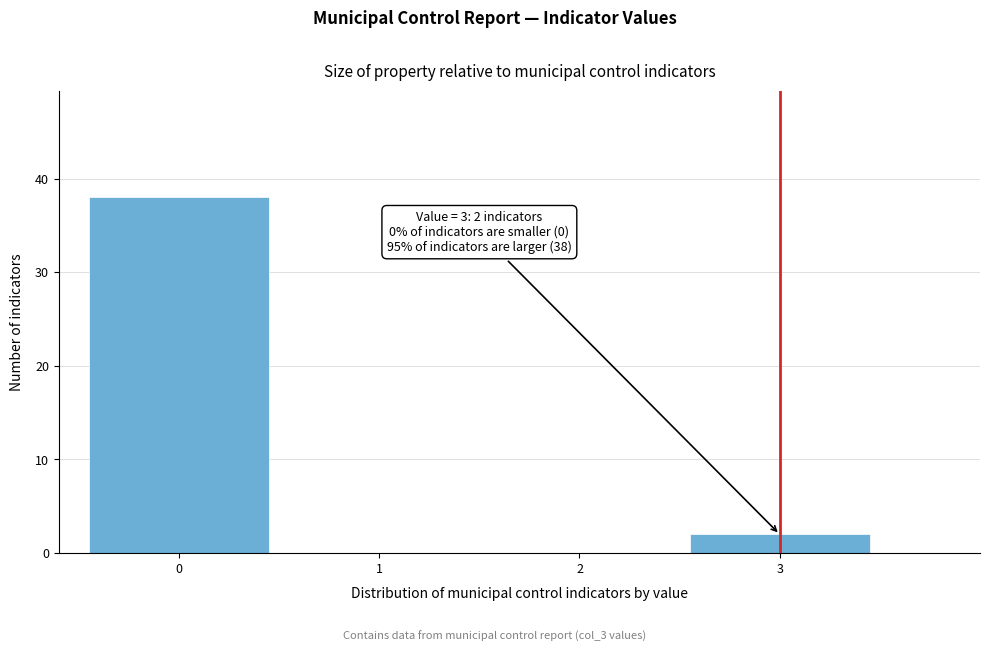

Reading left to right, extract all data points from this chart.

0=38	1=0	2=0	3=2